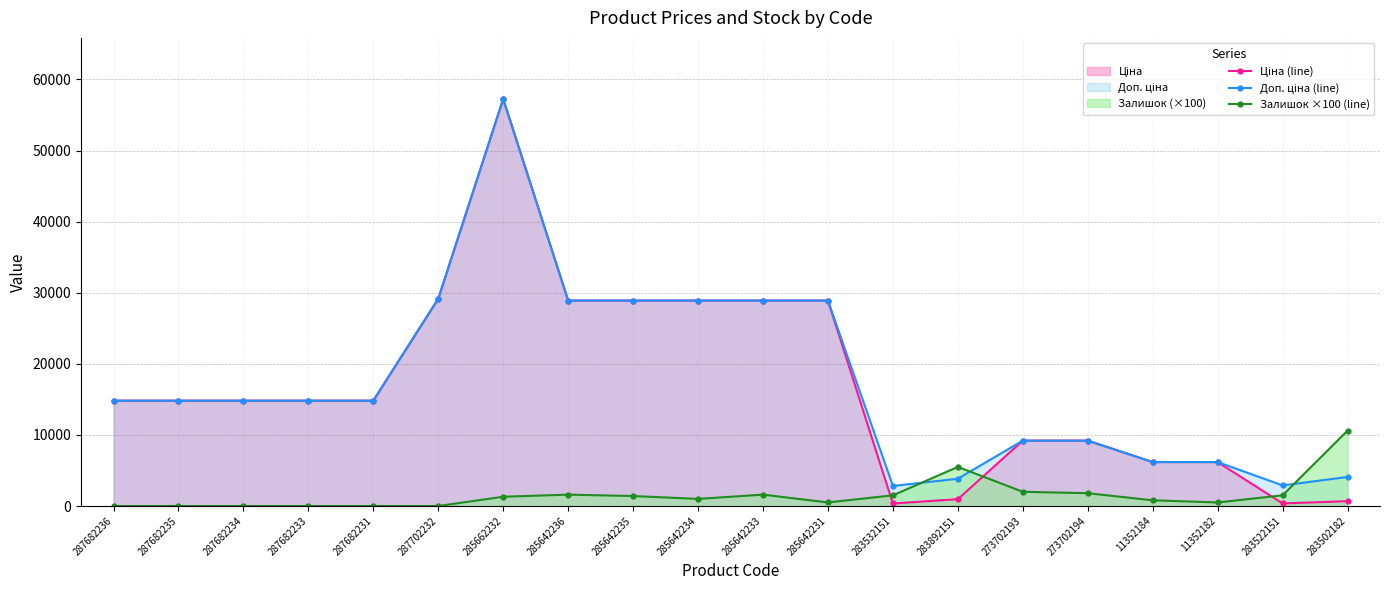

How many data points does each series have?

20